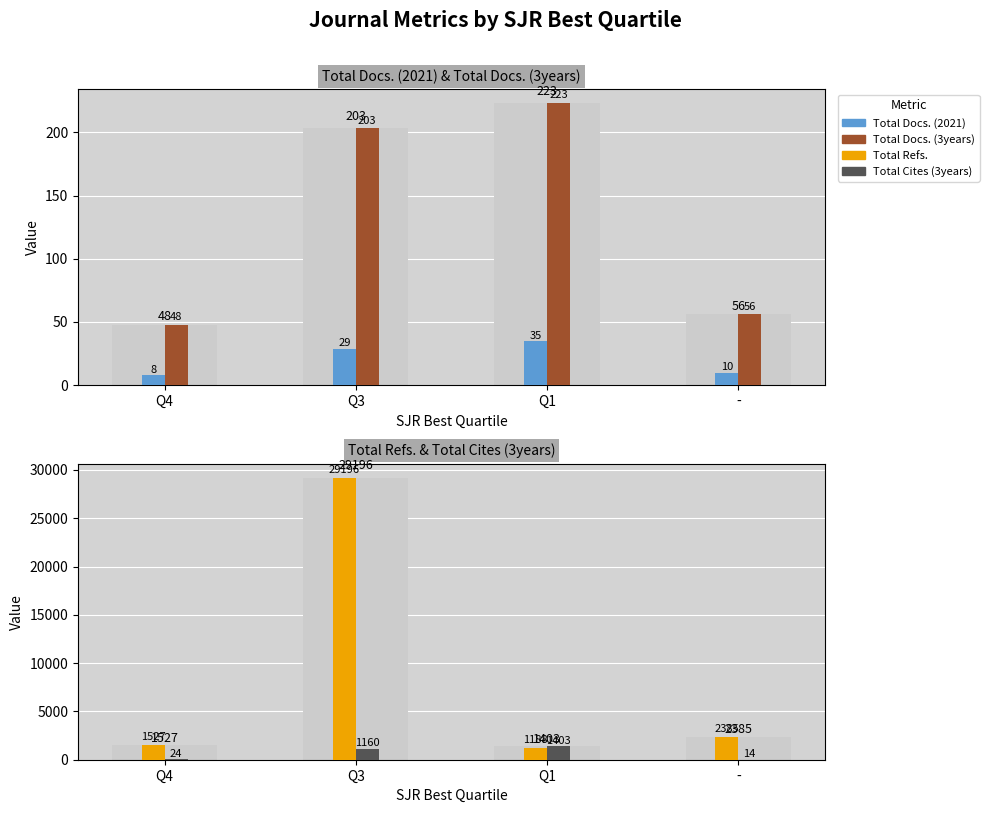

The value of Total Docs. (3years) at Q3 is 300. True or false?

False